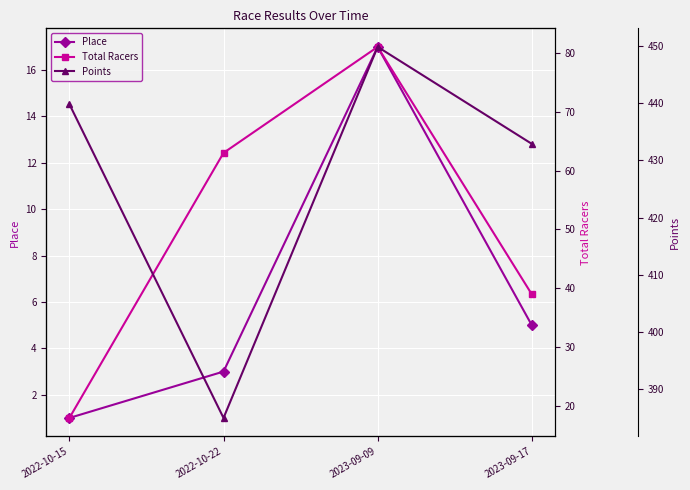

What is the spread (max minus min) of values at 2022-10-15?

438.8